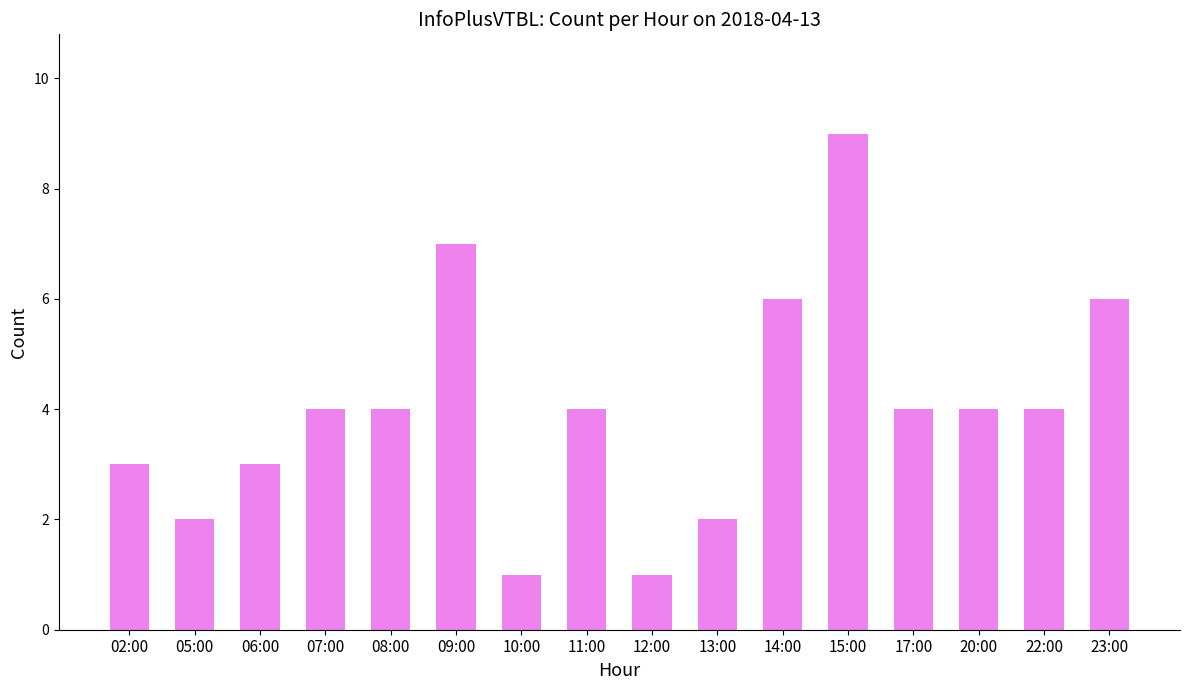

What is the average value?

4